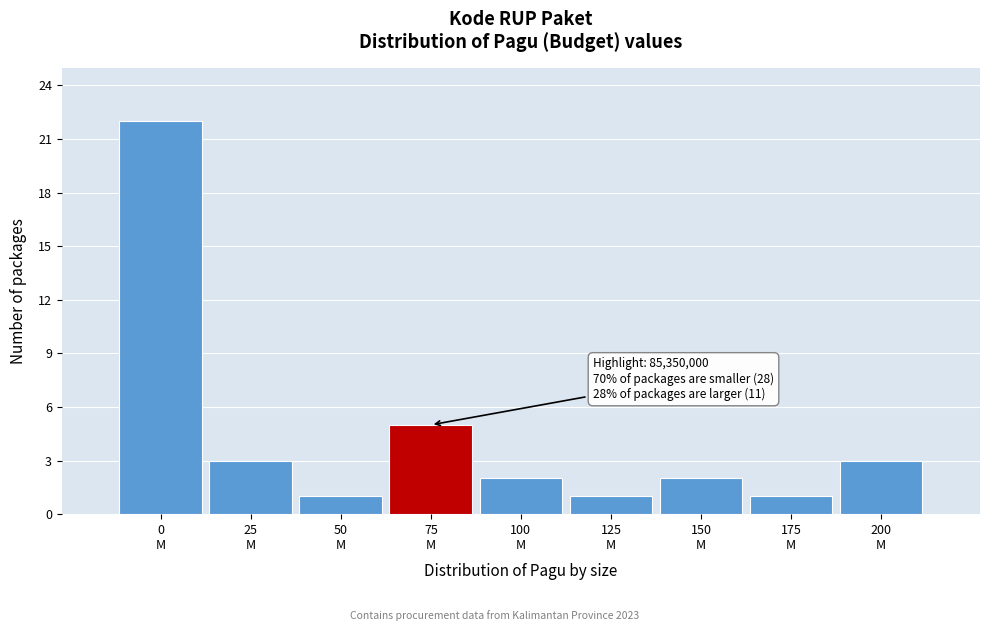

Reading left to right, transcribe all the data shown in this chart.

22	3	1	5	2	1	2	1	3